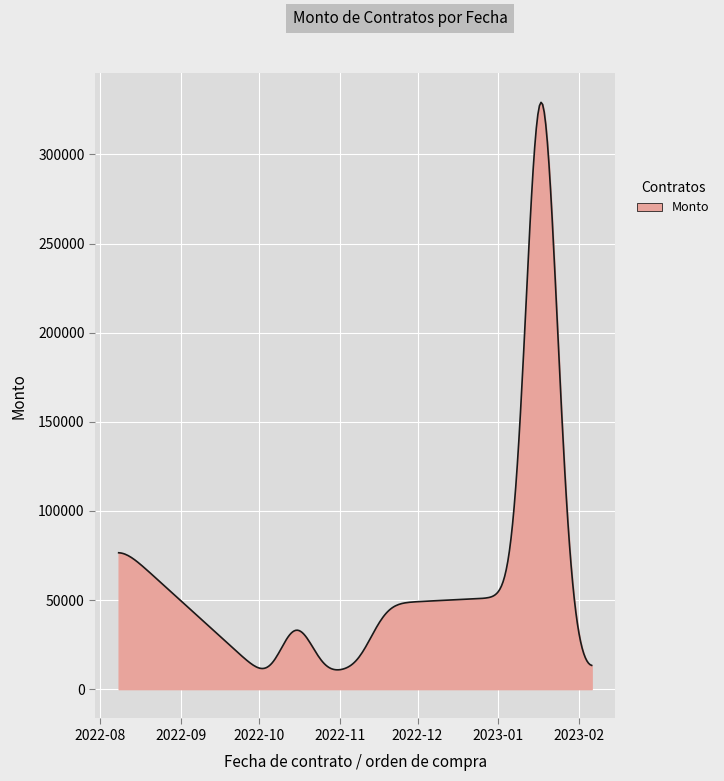

What is the average value?

61210.1